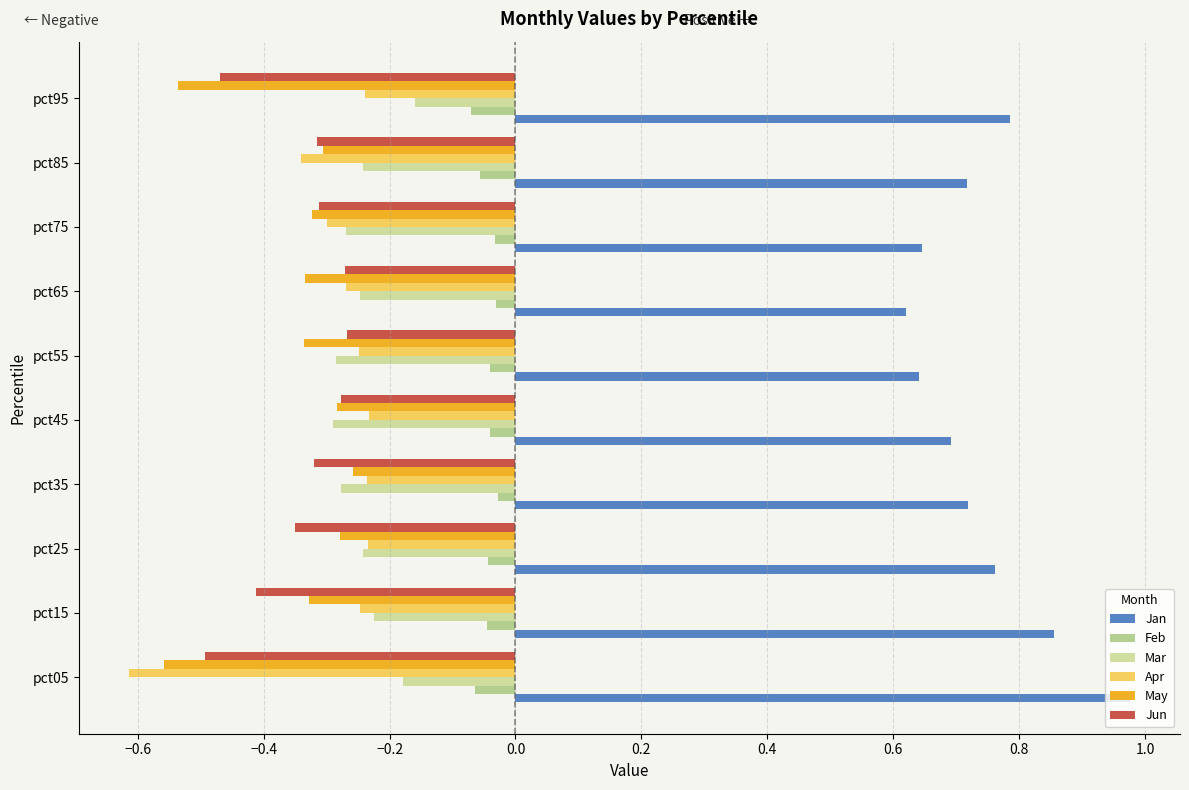

Count the number of categories in the chart.

10